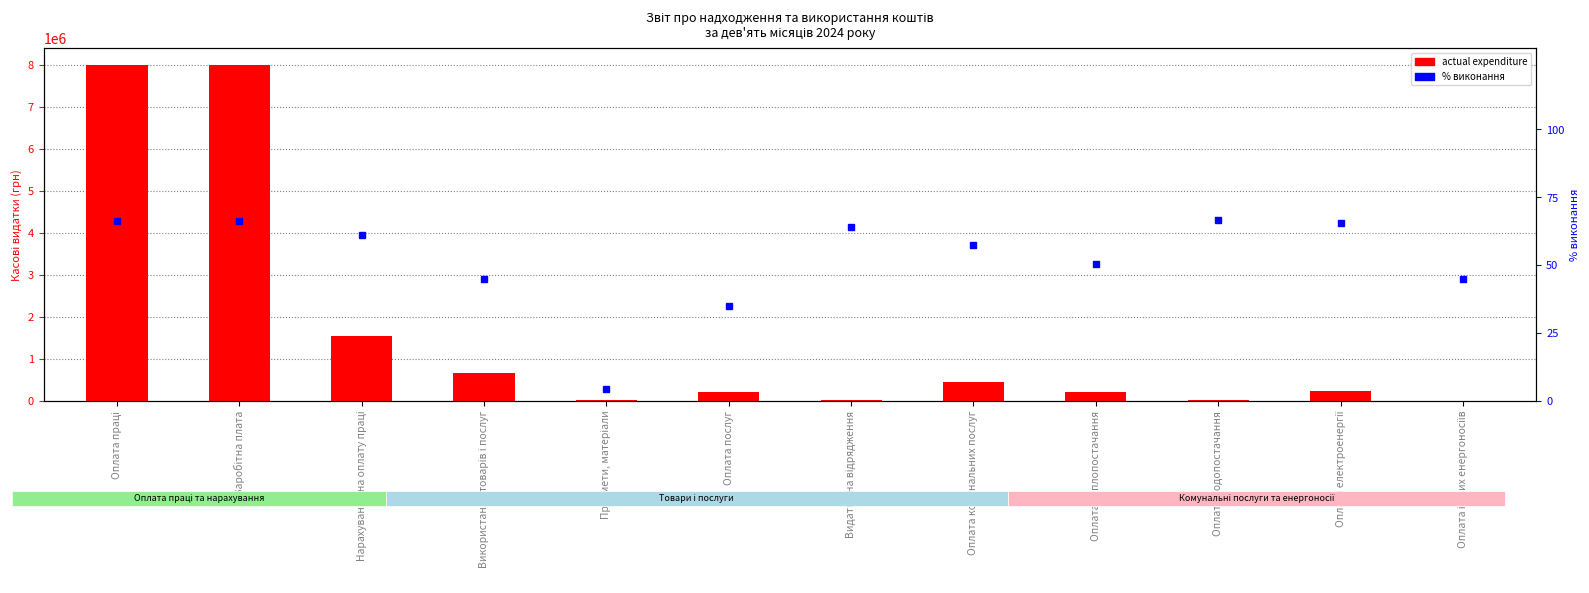

What is the label of the 1st bar from the right?

Оплата інших енергоносіїв